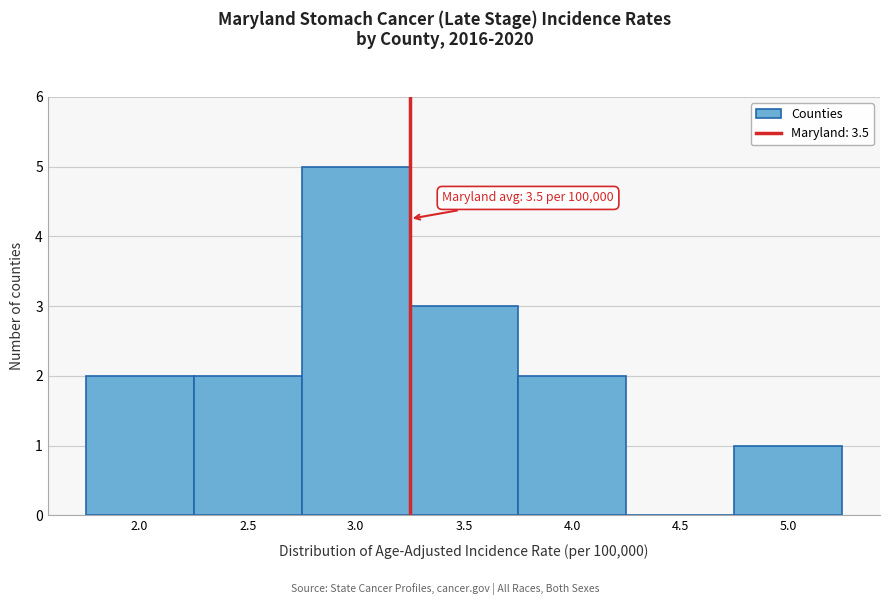

Reading left to right, transcribe all the data shown in this chart.

2.0=2	2.5=2	3.0=5	3.5=3	4.0=2	4.5=0	5.0=1